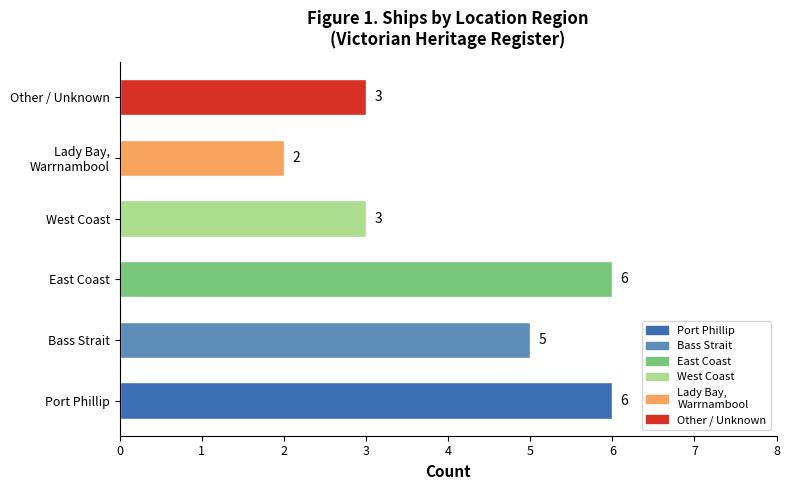

What value does the data have at Bass Strait?

5